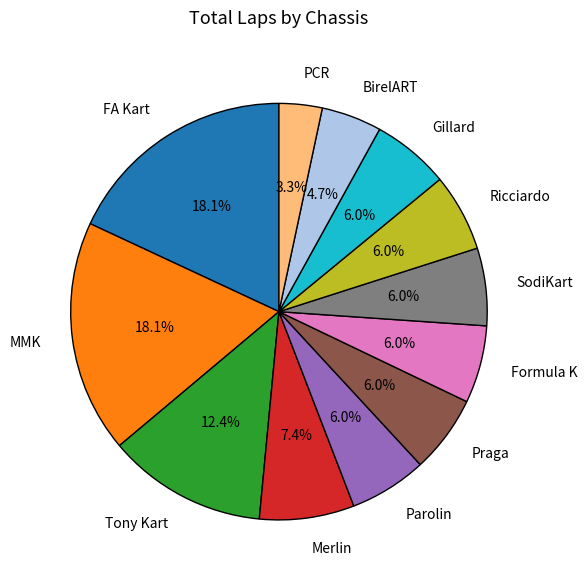

Which slice is the smallest?

PCR